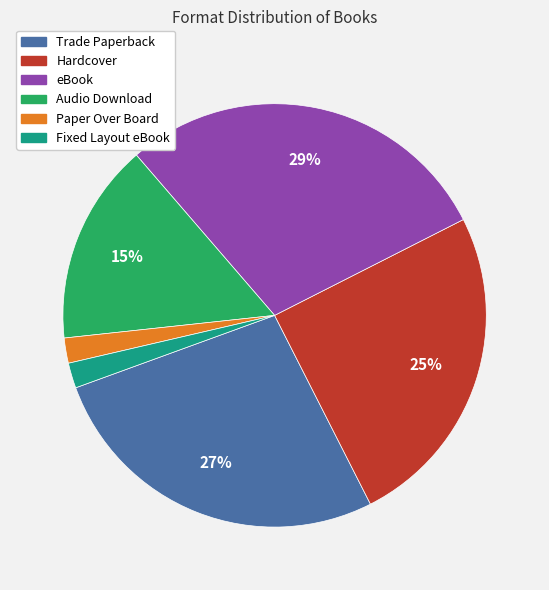

What percentage is the Audio Download slice, to the nearest percent?

15%